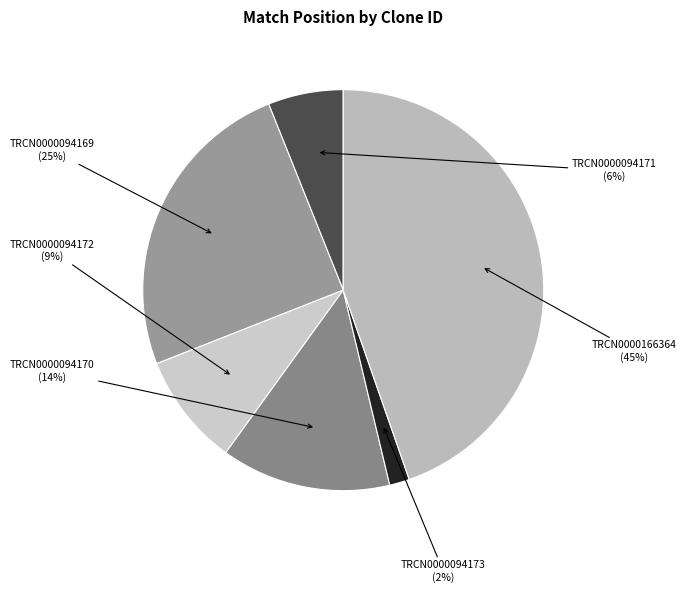

Count the number of slices in the pie.

6